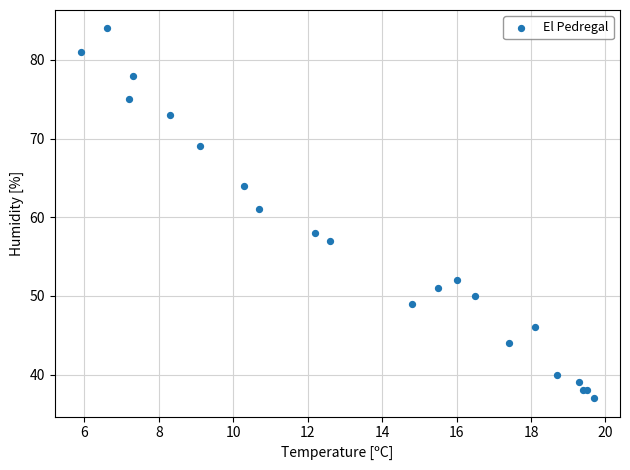

What Y value in the scatter plot is closest to 60?

61